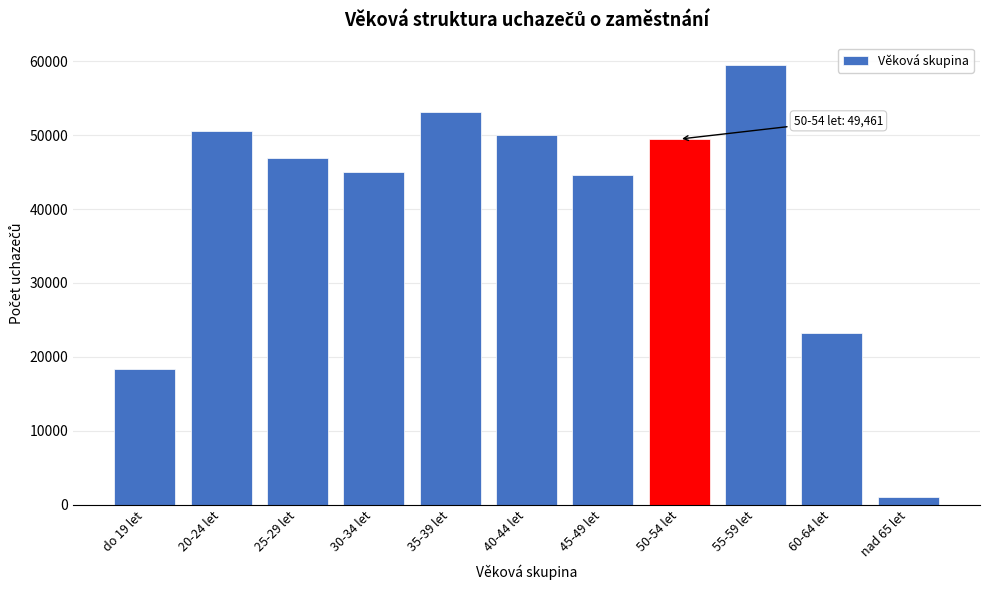

Reading right to left, extract all data points from this chart.

nad 65 let=963	60-64 let=23244	55-59 let=59542	50-54 let=49461	45-49 let=44628	40-44 let=49976	35-39 let=53166	30-34 let=44982	25-29 let=46968	20-24 let=50621	do 19 let=18341